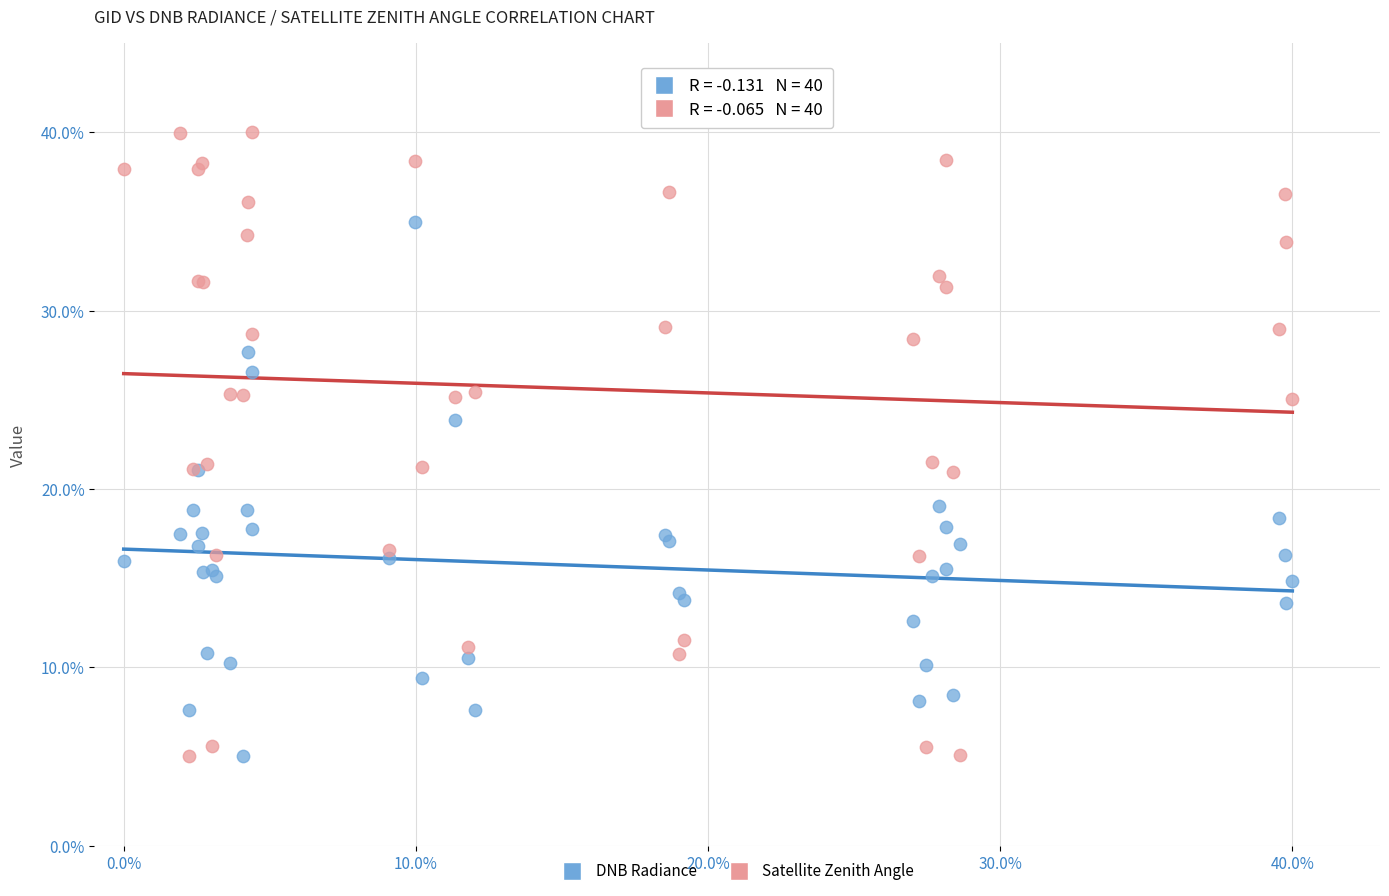

Which series reaches the maximum Y coordinate?

Satellite Zenith Angle